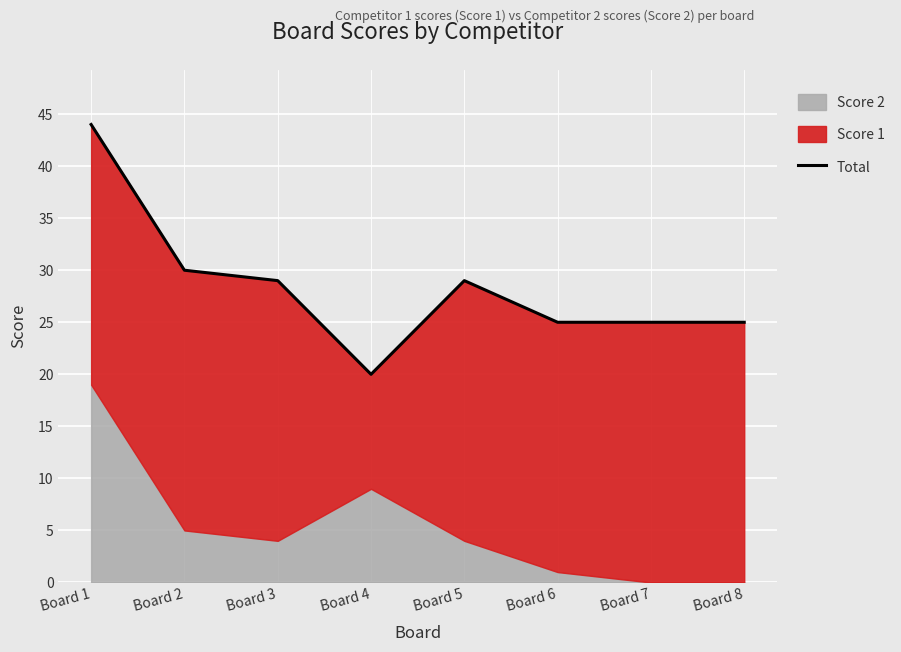

The value at Board 8 is 25. True or false?

True